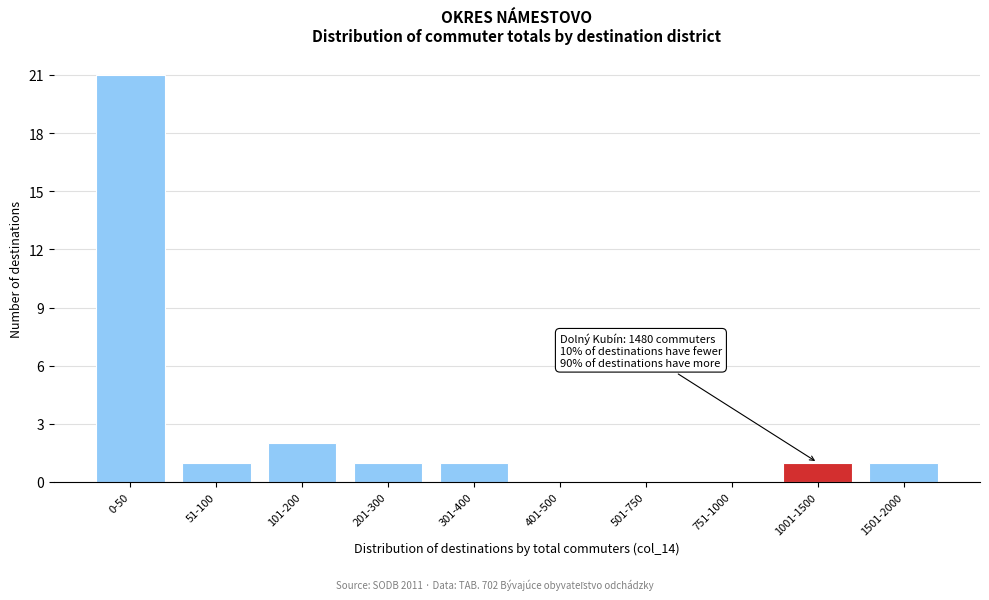

Reading right to left, transcribe all the data shown in this chart.

1501-2000=1	1001-1500=1	751-1000=0	501-750=0	401-500=0	301-400=1	201-300=1	101-200=2	51-100=1	0-50=21